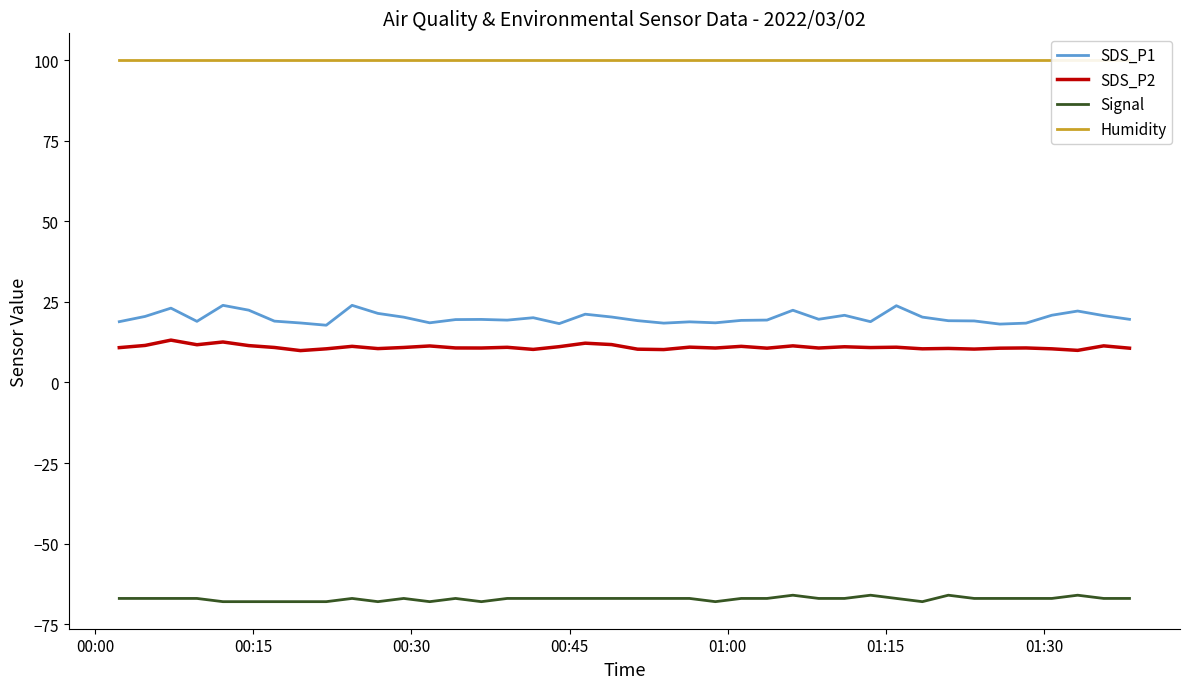

Which series has the largest total across all categories?

Humidity